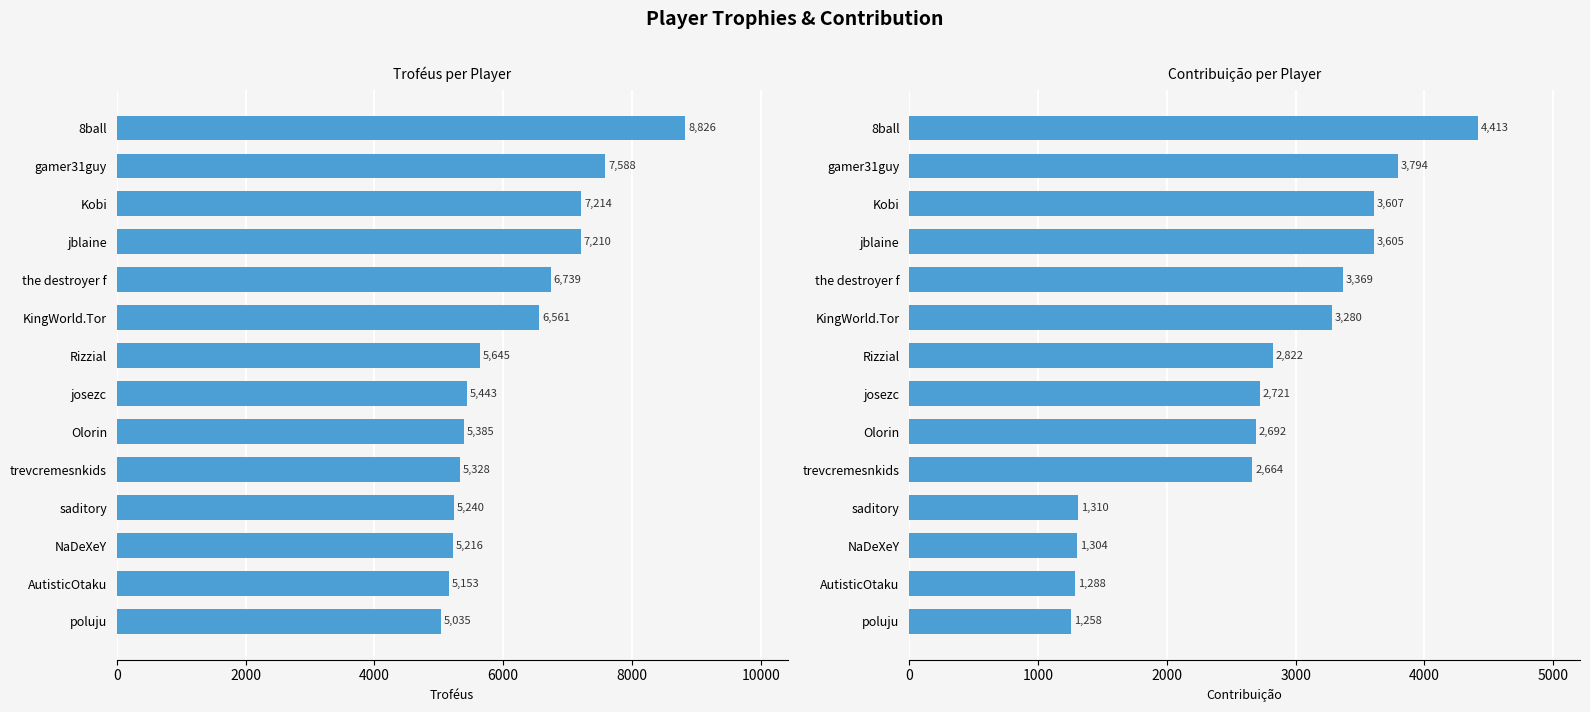

True or false: Troféus has a value of 12810 at gamer31guy.

False